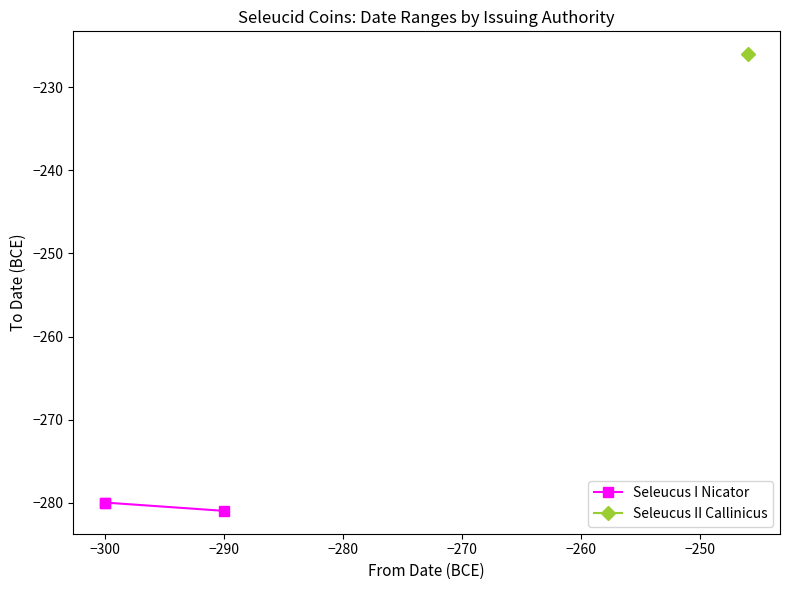

What is the average value?

-280